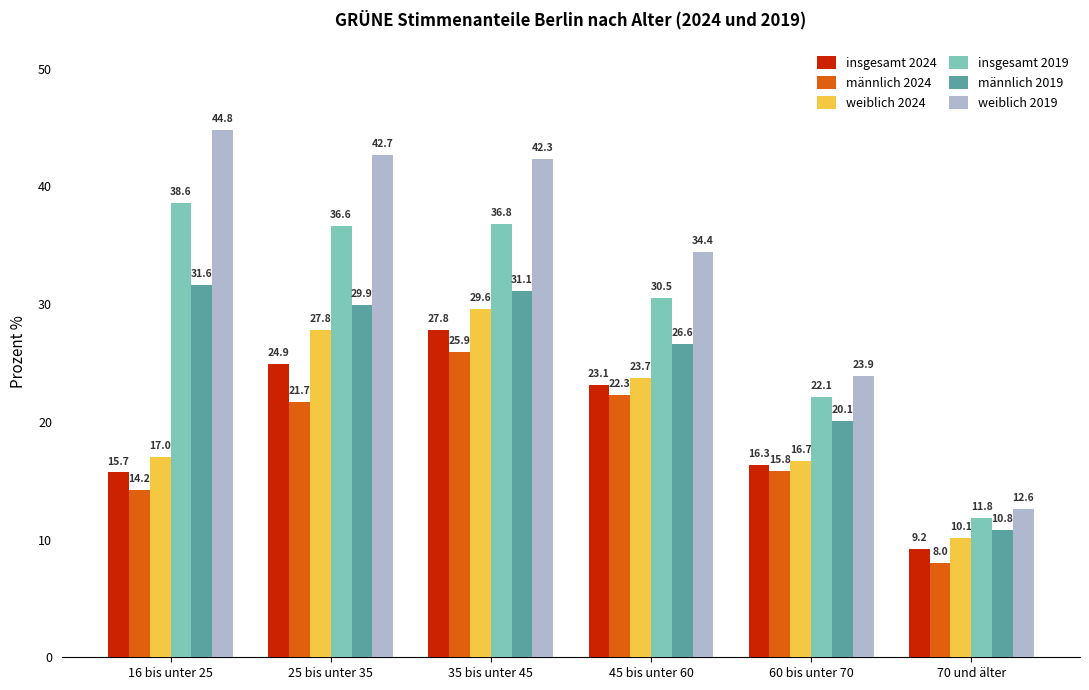

Reading right to left, extract all data points from this chart.

insgesamt 2024: 9.2	16.3	23.1	27.8	24.9	15.7
männlich 2024: 8.0	15.8	22.3	25.9	21.7	14.2
weiblich 2024: 10.1	16.7	23.7	29.6	27.8	17.0
insgesamt 2019: 11.8	22.1	30.5	36.8	36.6	38.6
männlich 2019: 10.8	20.1	26.6	31.1	29.9	31.6
weiblich 2019: 12.6	23.9	34.4	42.3	42.7	44.8